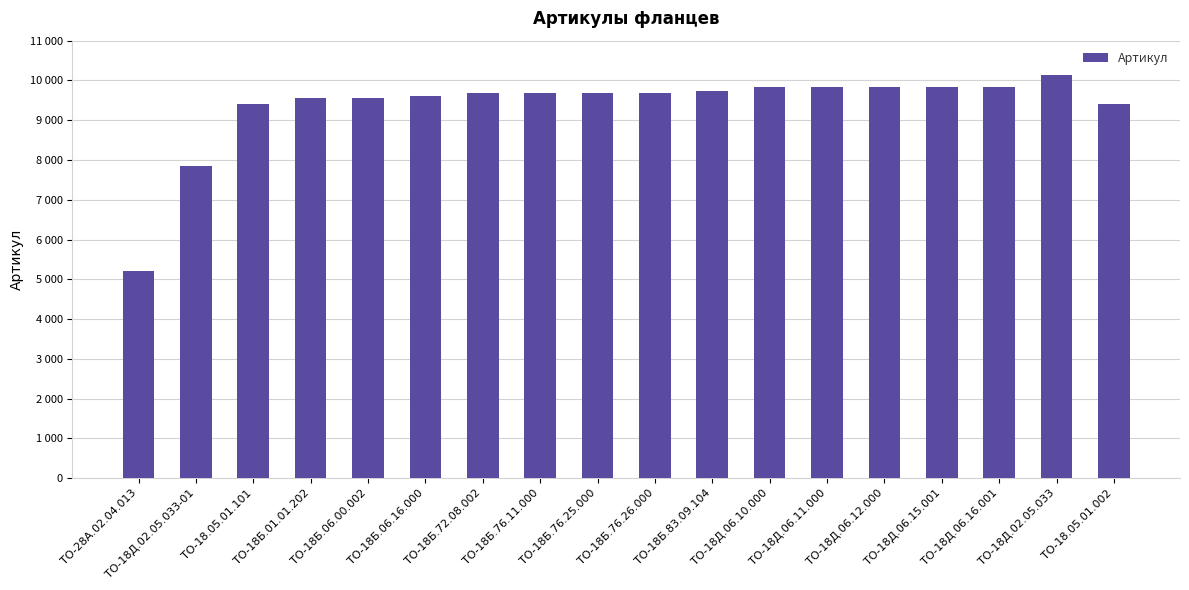

What value does the data have at ТО-28А.02.04.013, to the nearest 100?

5200